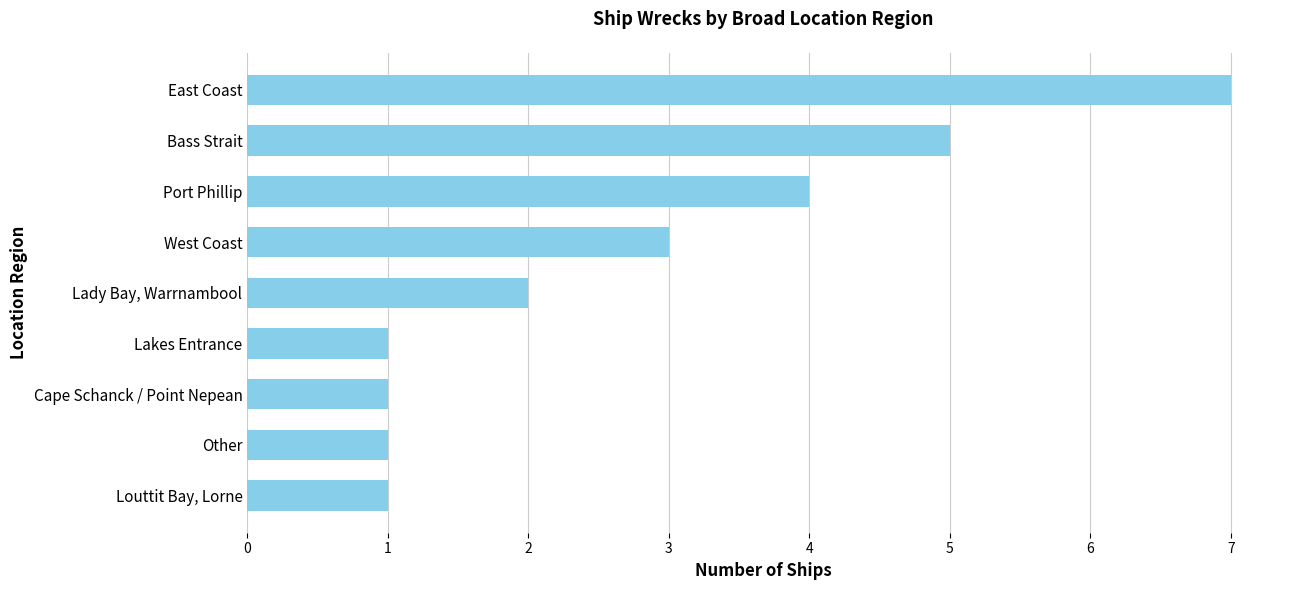

At which label is the value closest to 4?

Port Phillip